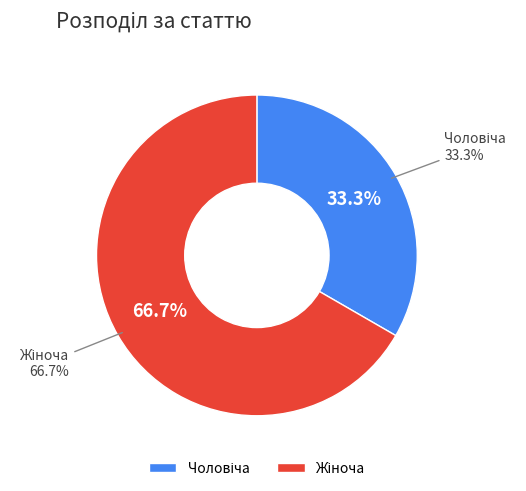

How many slices are in this pie chart?

2